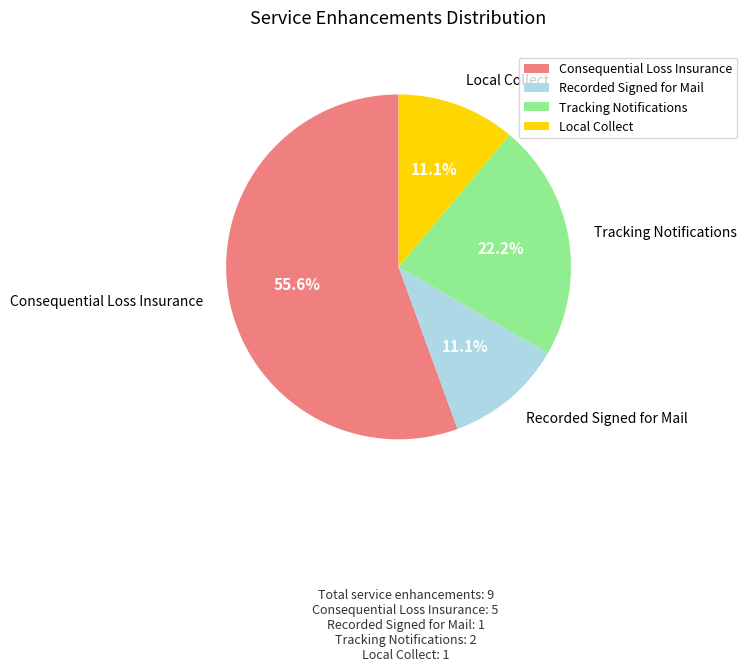

Combined, what portion of the pie is Consequential Loss Insurance and Local Collect?

66.7%